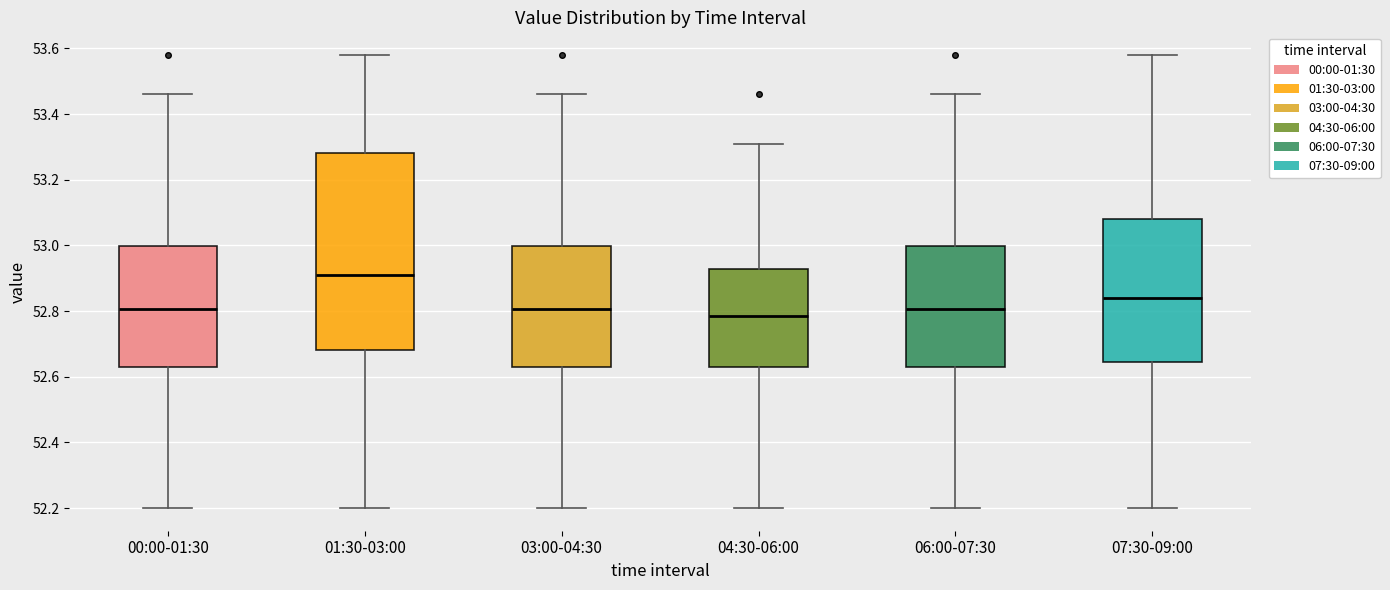

Where is the lower edge of the box for 01:30-03:00 on the y-axis? The values are not printed on the chart, so give them approximately, as read against the axis.

52.68